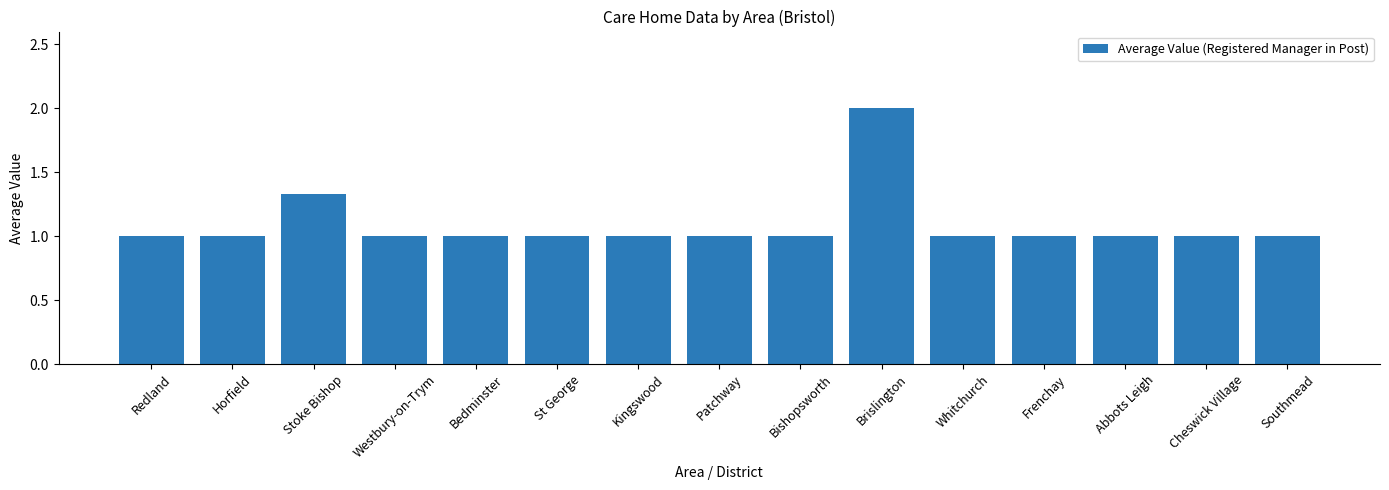

What is the smallest value displayed?

1.0